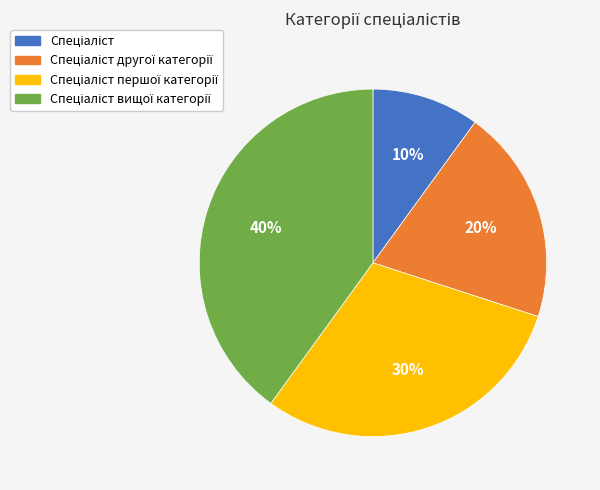

Is there a majority slice in this chart?

No